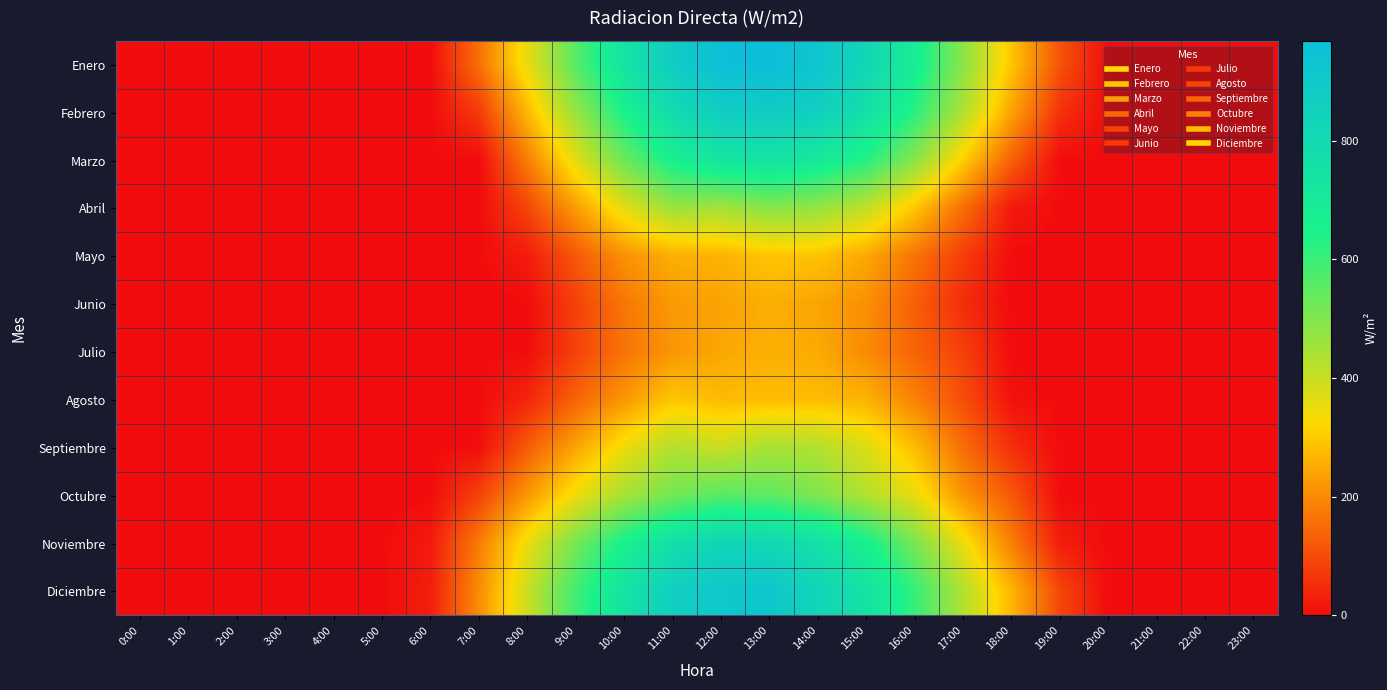

Reading left to right, extract all data points from this chart.

Enero: 0:00=0.0	1:00=0.0	2:00=0.0	3:00=0.0	4:00=0.0	5:00=0.0	6:00=0.0	7:00=157.9	8:00=354.2	9:00=556.7	10:00=739.8	11:00=879.3	12:00=961.7	13:00=968.5	14:00=926.4	15:00=819.6	16:00=676.2	17:00=486.5	18:00=292.5	19:00=113.9	20:00=0.0	21:00=0.0	22:00=0.0	23:00=0.0
Febrero: 0:00=0.0	1:00=0.0	2:00=0.0	3:00=0.0	4:00=0.0	5:00=0.0	6:00=0.0	7:00=74.1	8:00=271.9	9:00=470.1	10:00=648.9	11:00=792.5	12:00=874.9	13:00=890.0	14:00=863.8	15:00=763.5	16:00=623.8	17:00=435.2	18:00=240.5	19:00=59.0	20:00=0.0	21:00=0.0	22:00=0.0	23:00=0.0
Marzo: 0:00=0.0	1:00=0.0	2:00=0.0	3:00=0.0	4:00=0.0	5:00=0.0	6:00=0.0	7:00=0.0	8:00=179.9	9:00=362.3	10:00=530.8	11:00=660.7	12:00=729.9	13:00=743.9	14:00=703.5	15:00=626.2	16:00=490.9	17:00=308.0	18:00=134.2	19:00=1.8	20:00=0.0	21:00=0.0	22:00=0.0	23:00=0.0
Abril: 0:00=0.0	1:00=0.0	2:00=0.0	3:00=0.0	4:00=0.0	5:00=0.0	6:00=0.0	7:00=0.0	8:00=90.1	9:00=228.5	10:00=362.8	11:00=464.8	12:00=454.1	13:00=491.4	14:00=472.5	15:00=412.1	16:00=293.7	17:00=155.6	18:00=22.1	19:00=0.0	20:00=0.0	21:00=0.0	22:00=0.0	23:00=0.0
Mayo: 0:00=0.0	1:00=0.0	2:00=0.0	3:00=0.0	4:00=0.0	5:00=0.0	6:00=0.0	7:00=0.0	8:00=25.5	9:00=120.8	10:00=211.0	11:00=257.4	12:00=264.4	13:00=293.8	14:00=288.9	15:00=247.8	16:00=163.8	17:00=79.2	18:00=0.0	19:00=0.0	20:00=0.0	21:00=0.0	22:00=0.0	23:00=0.0
Junio: 0:00=0.0	1:00=0.0	2:00=0.0	3:00=0.0	4:00=0.0	5:00=0.0	6:00=0.0	7:00=0.0	8:00=0.0	9:00=83.1	10:00=167.8	11:00=224.3	12:00=237.8	13:00=256.0	14:00=241.5	15:00=207.6	16:00=131.3	17:00=51.2	18:00=0.0	19:00=0.0	20:00=0.0	21:00=0.0	22:00=0.0	23:00=0.0
Julio: 0:00=0.0	1:00=0.0	2:00=0.0	3:00=0.0	4:00=0.0	5:00=0.0	6:00=0.0	7:00=0.0	8:00=0.0	9:00=85.2	10:00=164.4	11:00=216.5	12:00=245.3	13:00=257.0	14:00=249.8	15:00=200.0	16:00=138.9	17:00=82.7	18:00=0.0	19:00=0.0	20:00=0.0	21:00=0.0	22:00=0.0	23:00=0.0
Agosto: 0:00=0.0	1:00=0.0	2:00=0.0	3:00=0.0	4:00=0.0	5:00=0.0	6:00=0.0	7:00=0.0	8:00=38.9	9:00=137.0	10:00=219.6	11:00=294.8	12:00=276.6	13:00=279.3	14:00=280.0	15:00=262.2	16:00=187.0	17:00=104.7	18:00=8.7	19:00=0.0	20:00=0.0	21:00=0.0	22:00=0.0	23:00=0.0
Septiembre: 0:00=0.0	1:00=0.0	2:00=0.0	3:00=0.0	4:00=0.0	5:00=0.0	6:00=0.0	7:00=3.0	8:00=125.0	9:00=241.2	10:00=346.0	11:00=431.2	12:00=398.7	13:00=445.0	14:00=430.5	15:00=373.0	16:00=278.2	17:00=154.0	18:00=54.8	19:00=0.0	20:00=0.0	21:00=0.0	22:00=0.0	23:00=0.0
Octubre: 0:00=0.0	1:00=0.0	2:00=0.0	3:00=0.0	4:00=0.0	5:00=0.0	6:00=0.0	7:00=85.9	8:00=220.6	9:00=344.5	10:00=447.9	11:00=518.7	12:00=556.8	13:00=549.7	14:00=504.5	15:00=430.5	16:00=353.7	17:00=215.8	18:00=122.1	19:00=0.0	20:00=0.0	21:00=0.0	22:00=0.0	23:00=0.0
Noviembre: 0:00=0.0	1:00=0.0	2:00=0.0	3:00=0.0	4:00=0.0	5:00=0.0	6:00=22.9	7:00=175.7	8:00=349.3	9:00=514.1	10:00=655.7	11:00=765.1	12:00=831.4	13:00=816.0	14:00=761.7	15:00=659.1	16:00=512.9	17:00=348.4	18:00=181.3	19:00=28.6	20:00=0.0	21:00=0.0	22:00=0.0	23:00=0.0
Diciembre: 0:00=0.0	1:00=0.0	2:00=0.0	3:00=0.0	4:00=0.0	5:00=0.0	6:00=29.2	7:00=202.2	8:00=396.1	9:00=591.7	10:00=741.0	11:00=863.2	12:00=909.6	13:00=919.5	14:00=828.1	15:00=748.5	16:00=605.8	17:00=431.7	18:00=267.6	19:00=93.6	20:00=0.0	21:00=0.0	22:00=0.0	23:00=0.0